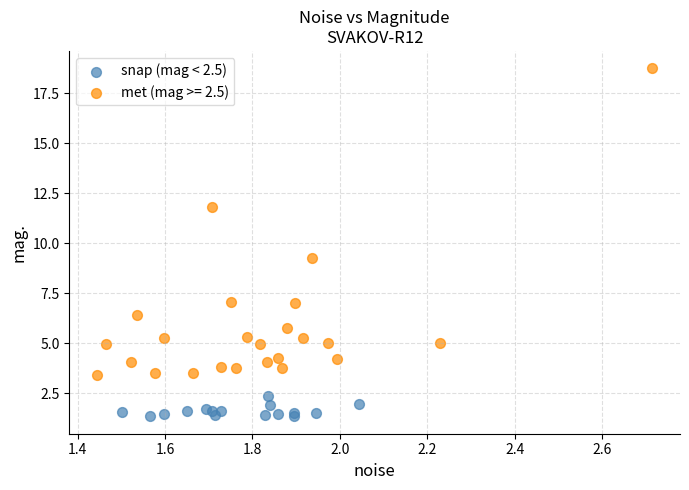

Which series has the largest Y range (max minus min)?

met (mag >= 2.5)